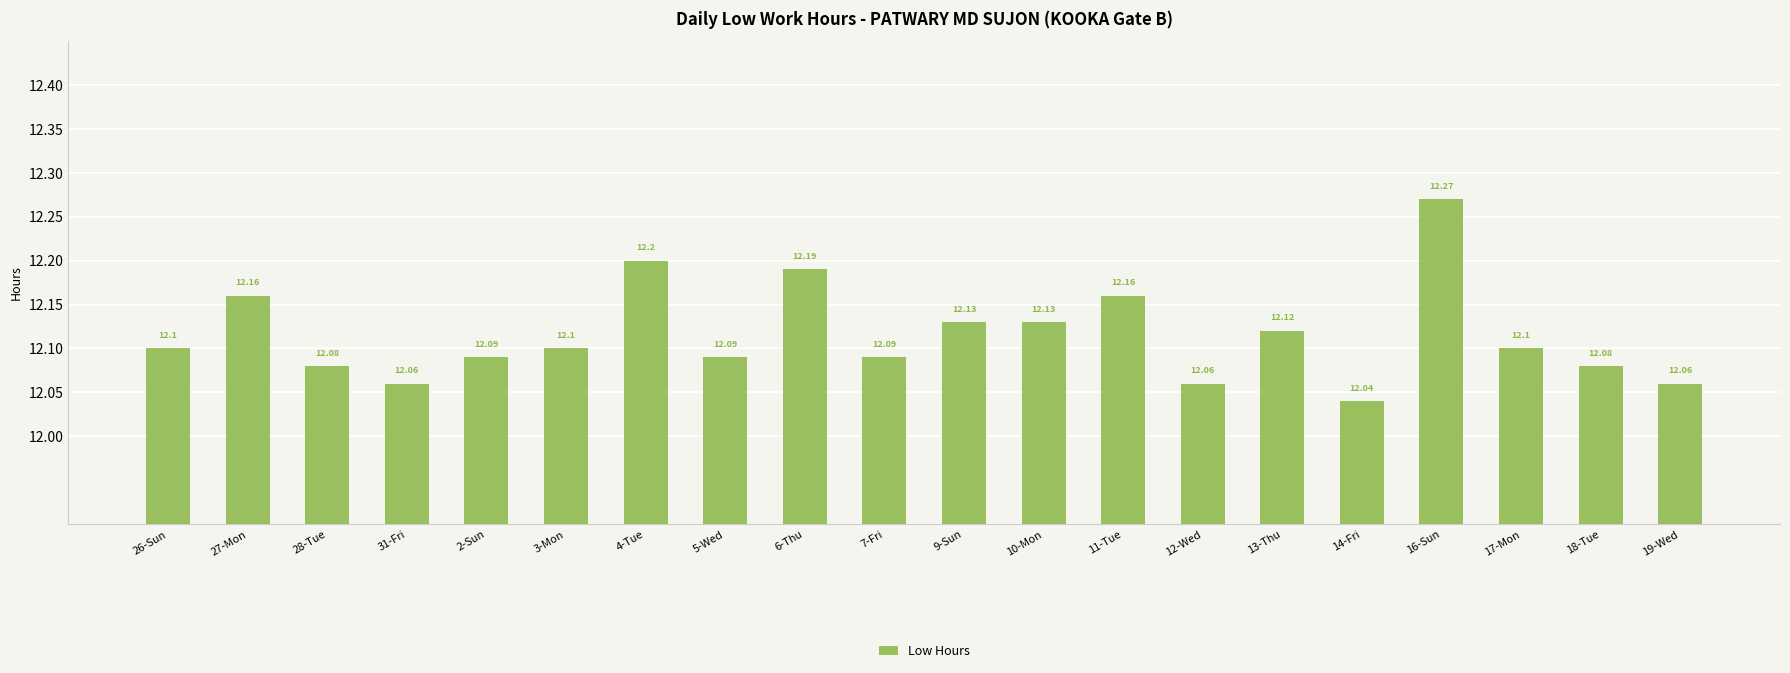

How many bars are there in total?

20